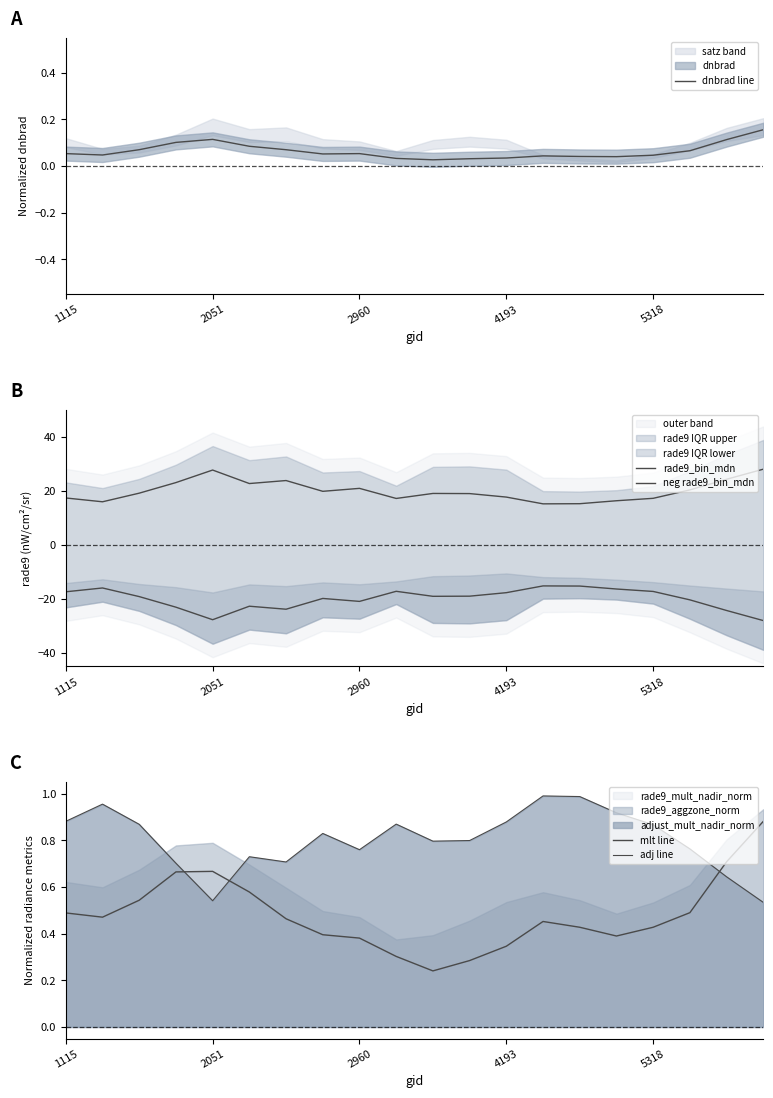

Which series has the widest spread of values?

rade9_bin_mdn